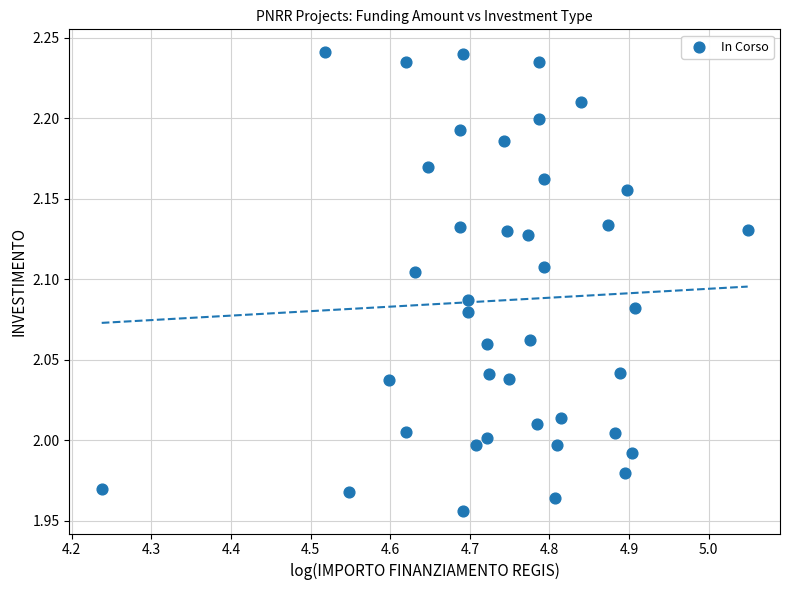

What is the range of Y values (max minus min)?

0.3